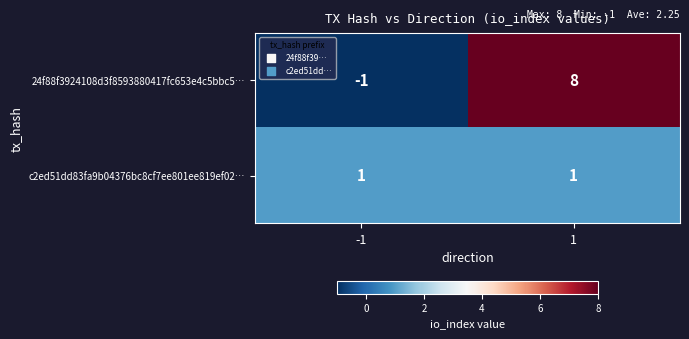

Rank the categories by 24f88f3924108d3f8593880417fc653e4c5bbc5… value from lowest to highest.

-1, 1